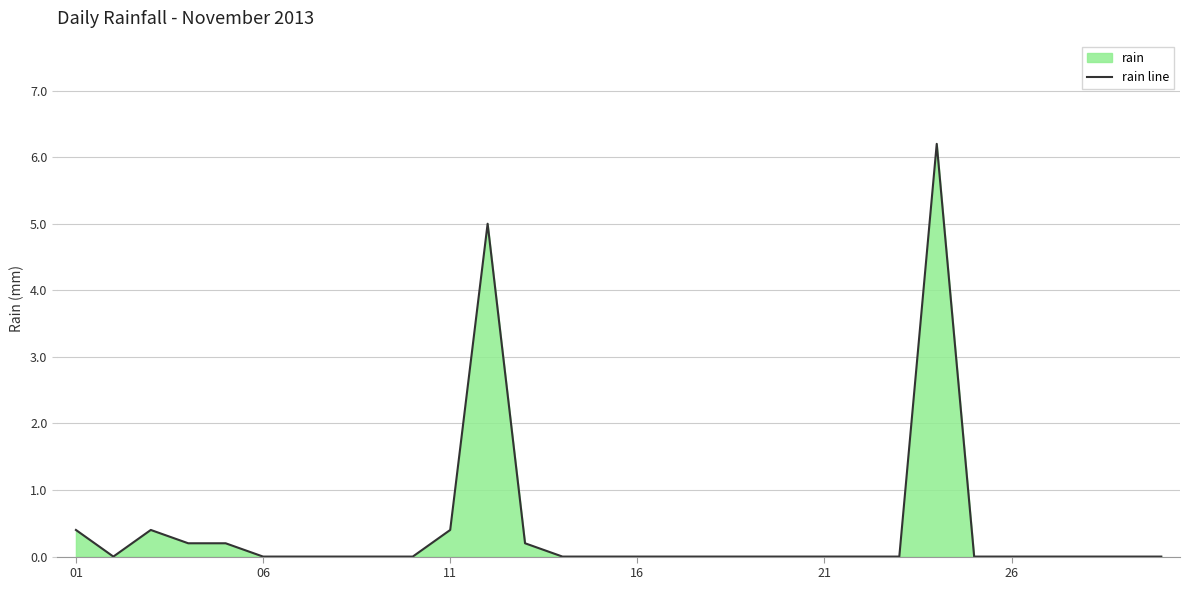

What is the difference between the maximum and minimum values?

6.2